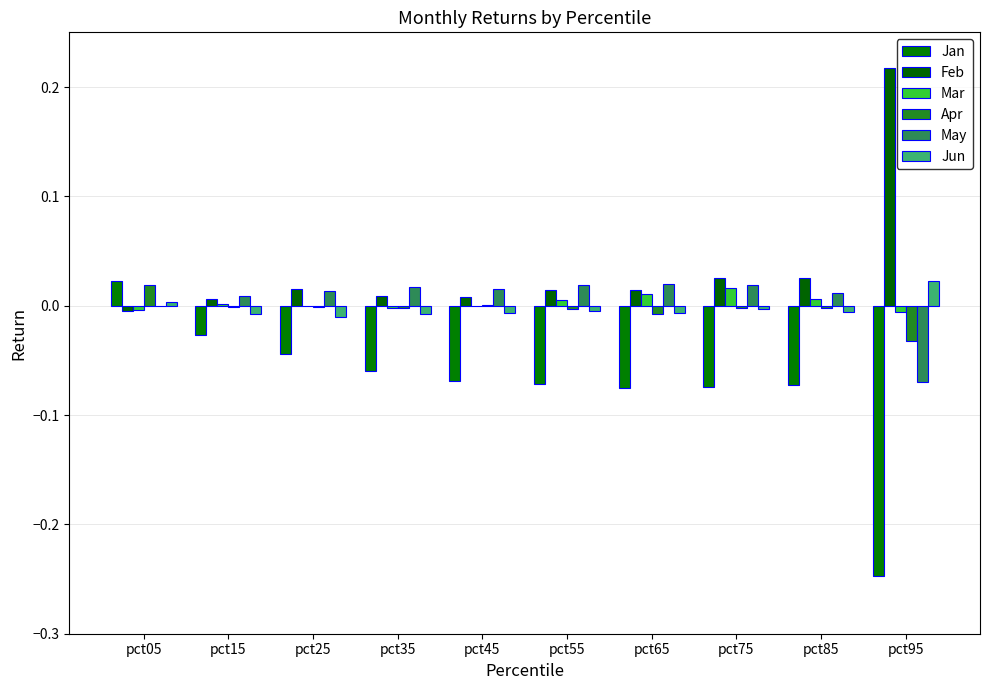

Are the bars horizontal?

No